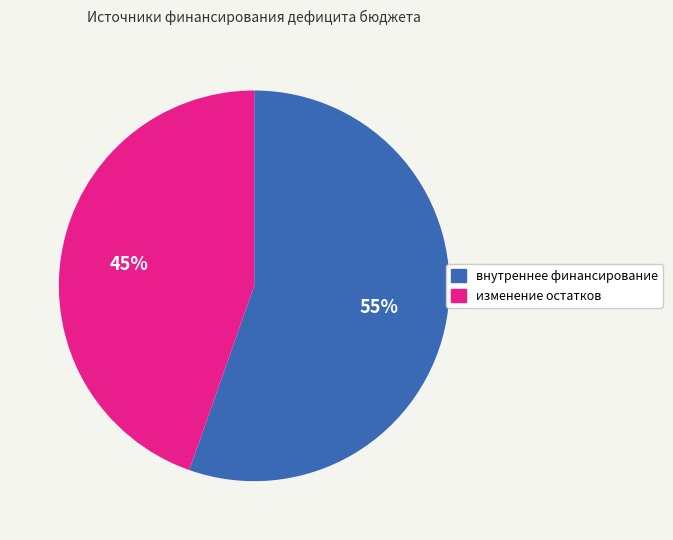

What is the majority slice?

внутреннее финансирование